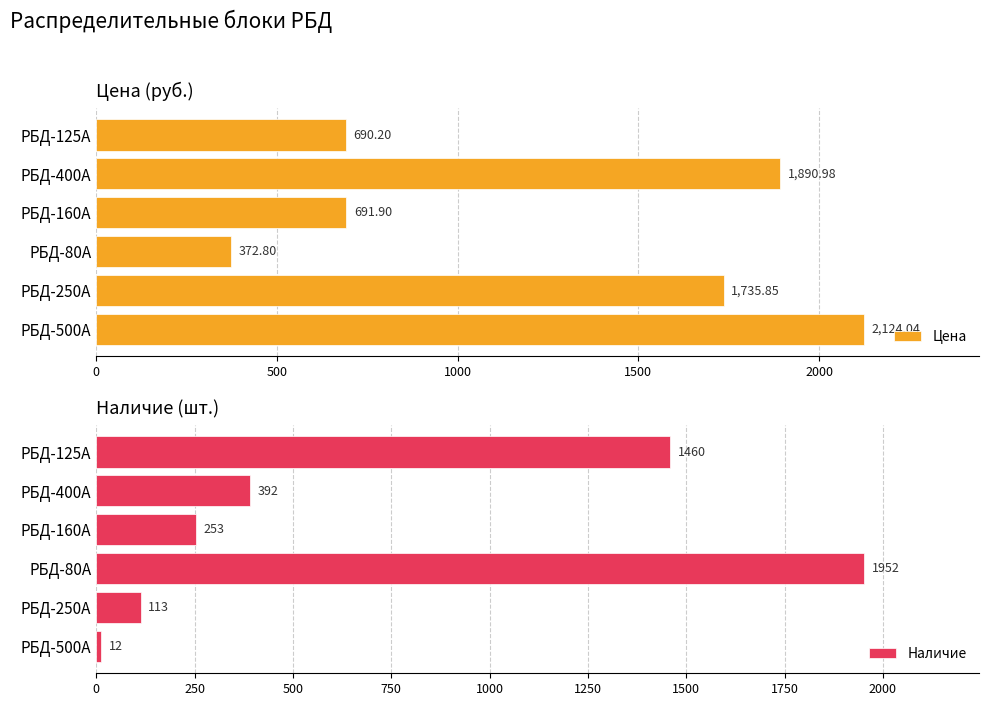

What is the sum of the Цена values at РБД-125А and РБД-400А?

2581.2